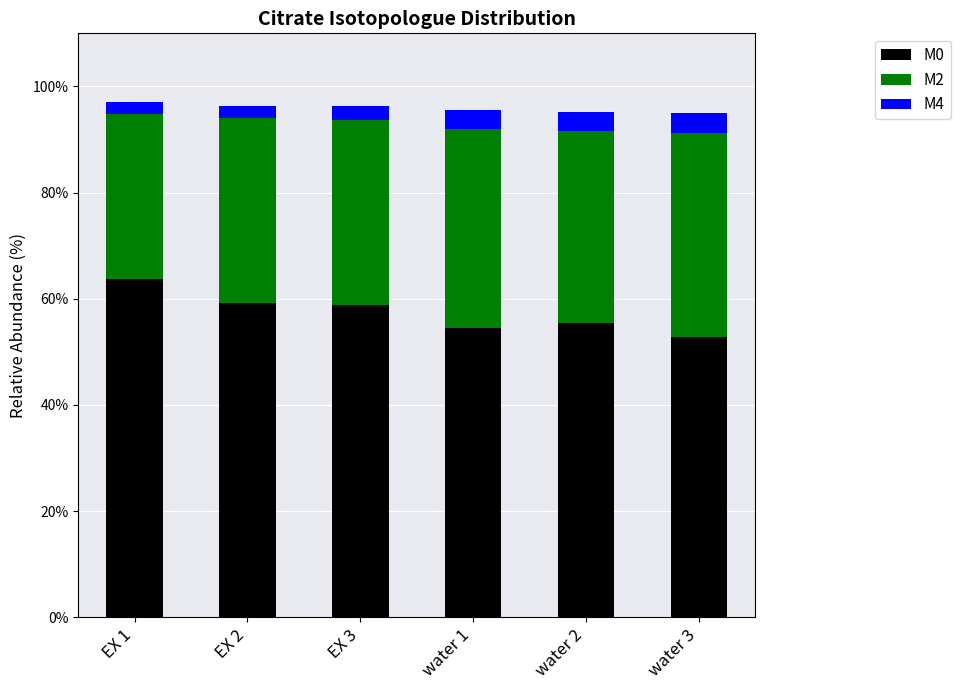

Is it true that M0 equals 58.8 at EX 3?

True